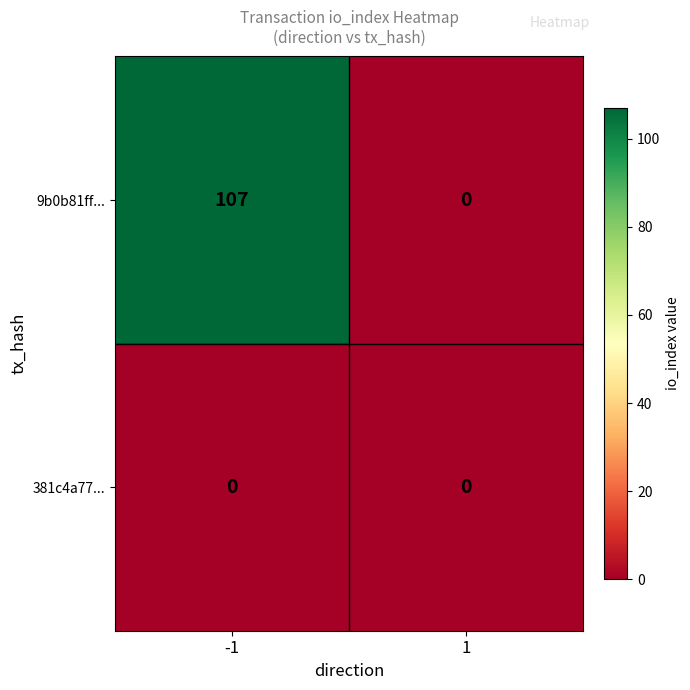

What is the sum of all 9b0b81ff... values?

107